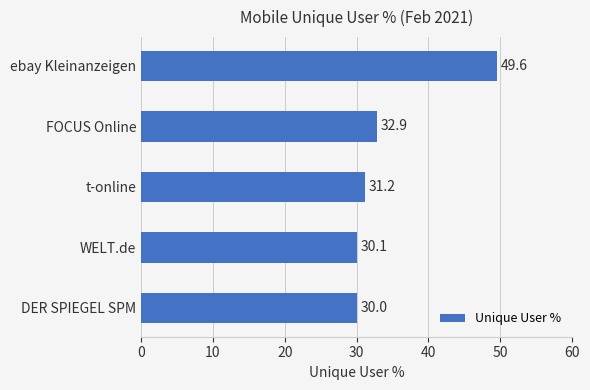

Reading top to bottom, what are all the values shown in this chart?

ebay Kleinanzeigen=49.6	FOCUS Online=32.9	t-online=31.2	WELT.de=30.1	DER SPIEGEL SPM=30.0